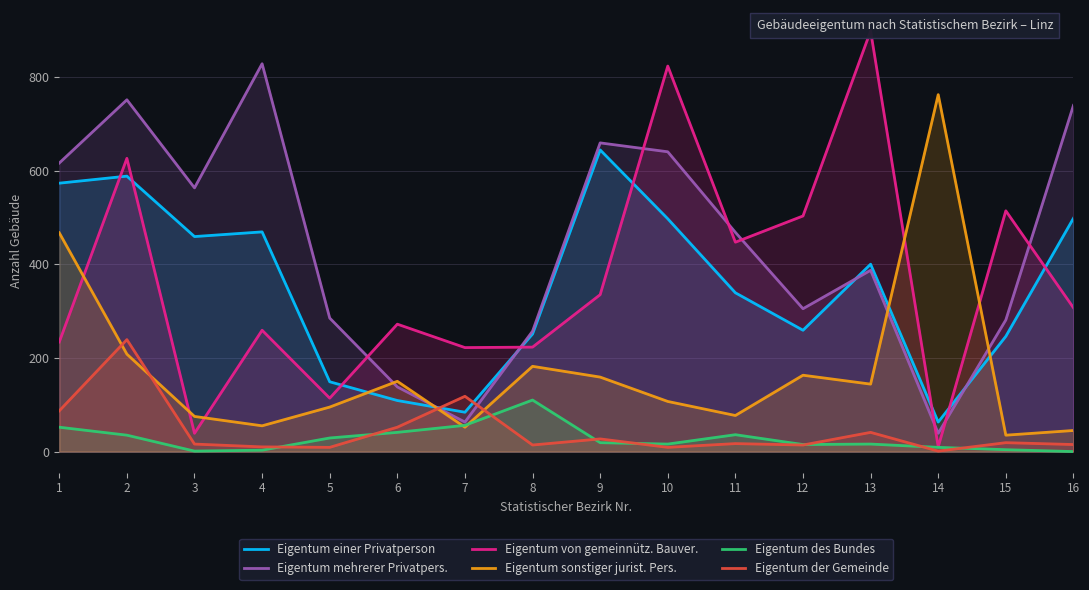

True or false: Eigentum des Bundes has a value of 33 at 9.

False